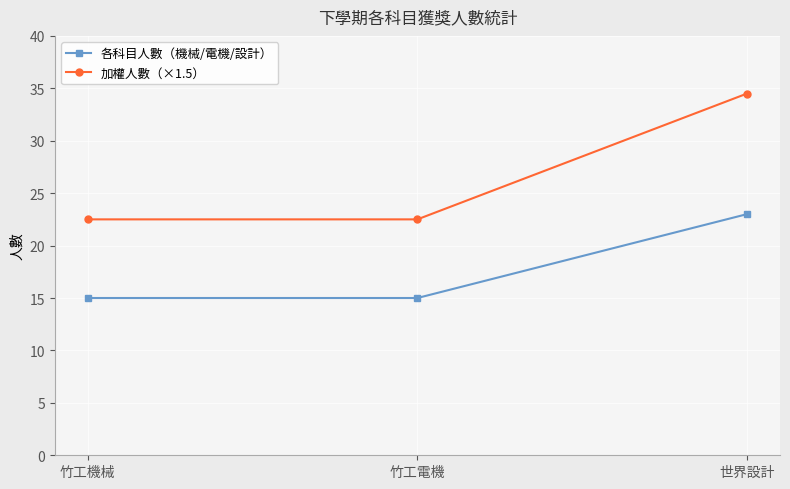

What is the maximum value shown in the chart?

34.5